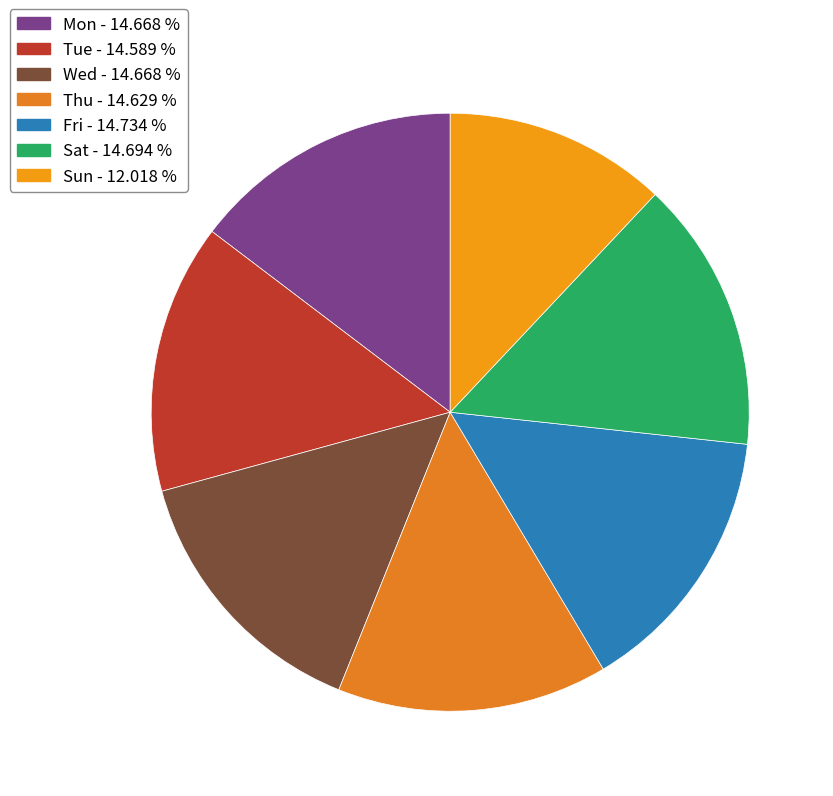

What percentage do Sun and Tue together represent?

26.6%